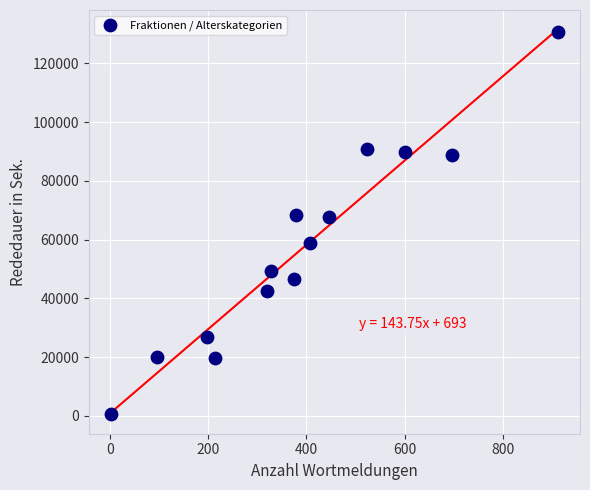

What is the range of X values (max minus min)?

908